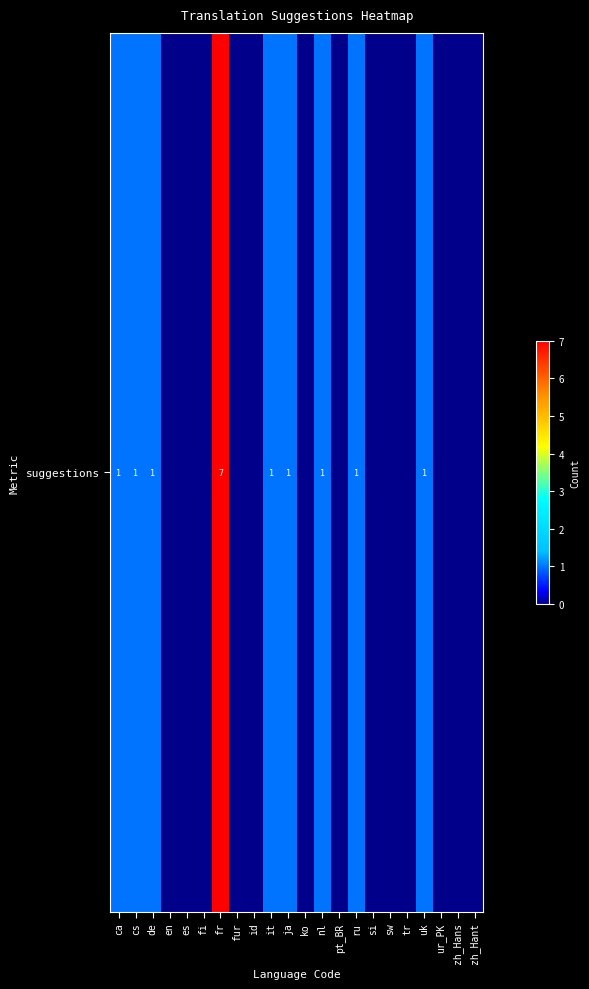

How many values are between 0 and 1?

21